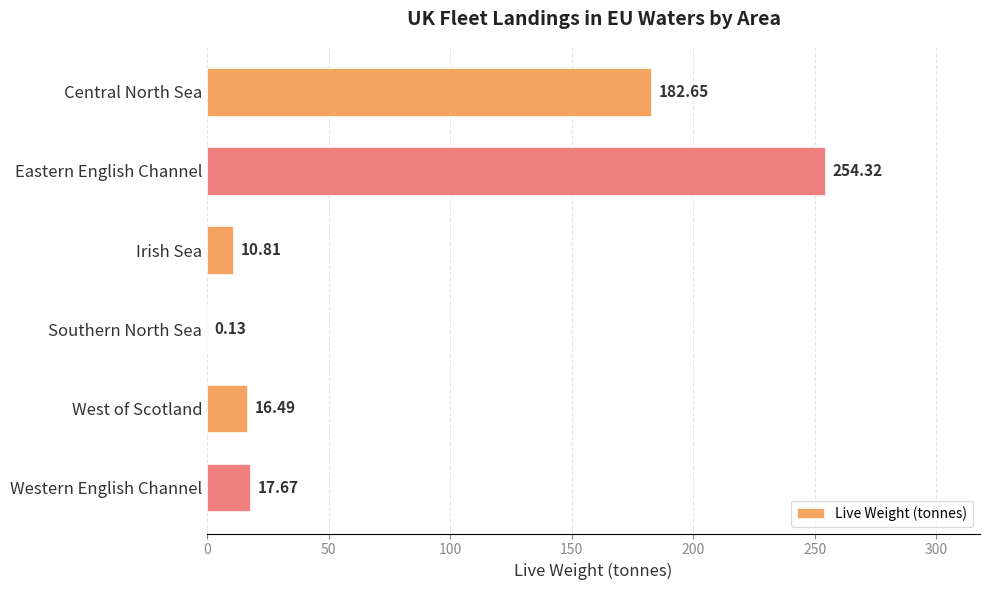

What is the sum of the values at Central North Sea and West of Scotland?

199.1